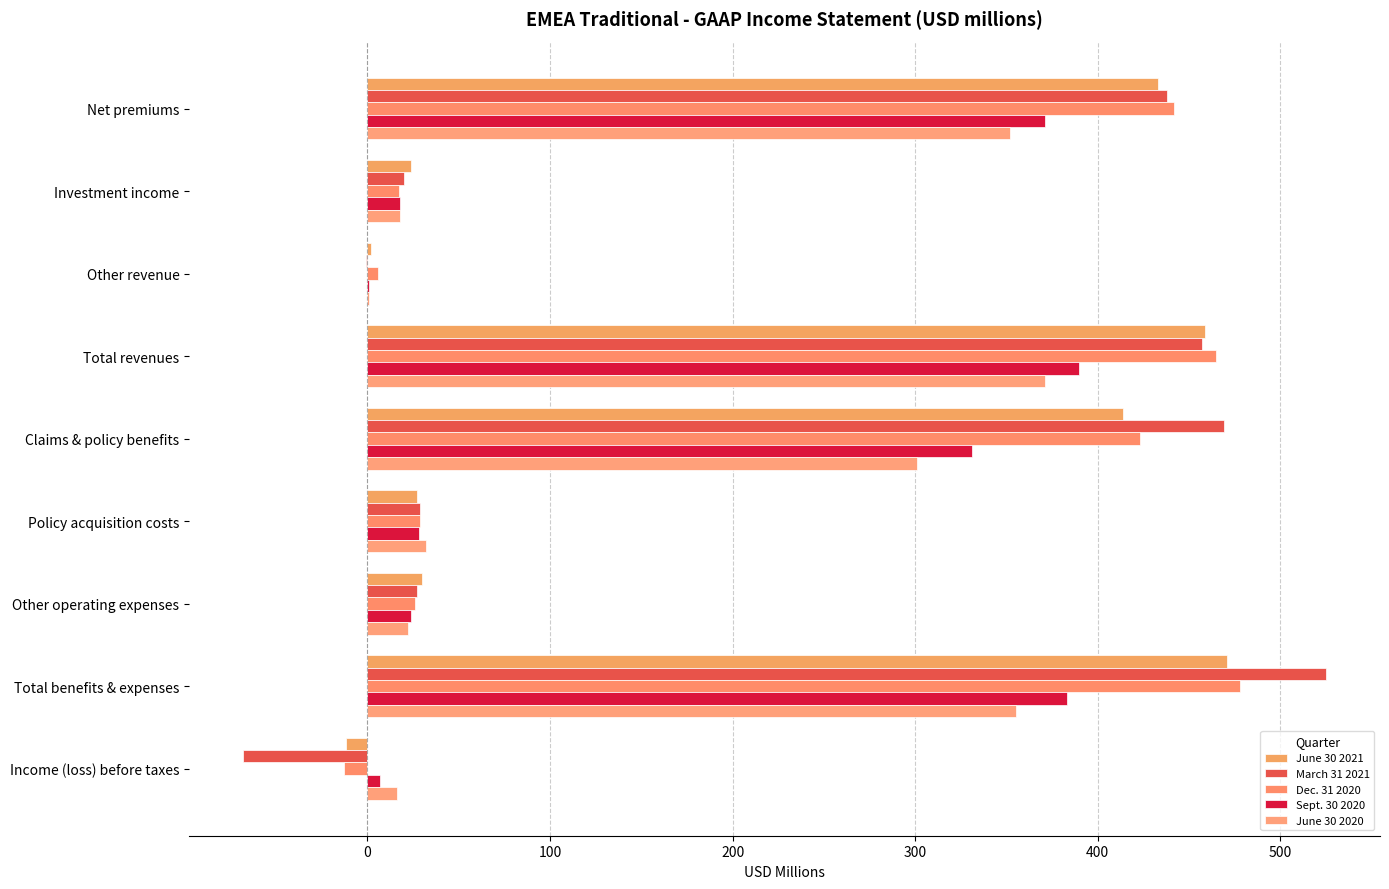

Count the number of data series in this chart.

5